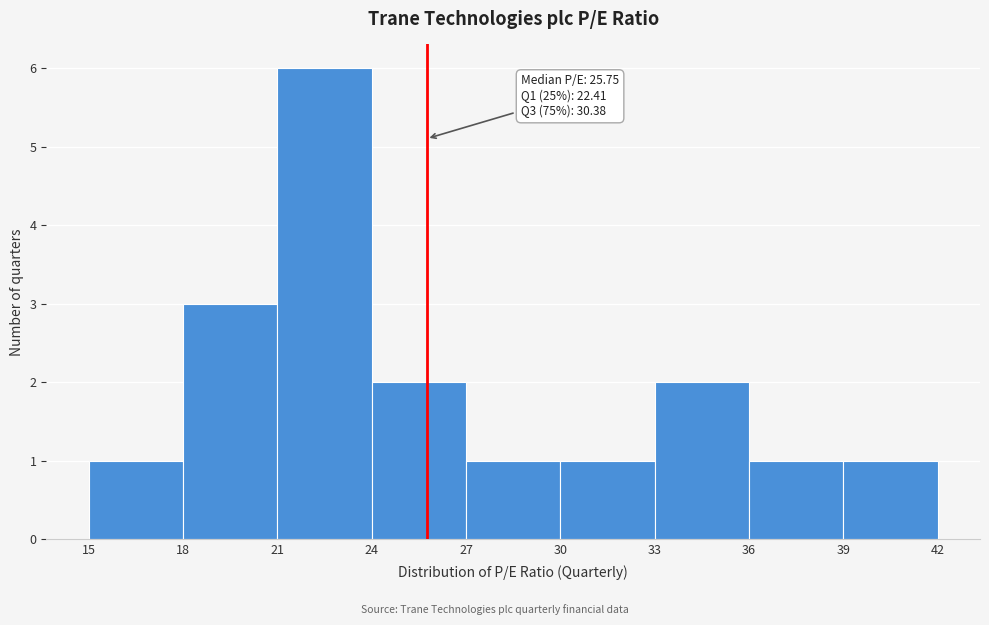

Which range on the x-axis has the tallest bar?

21 to 24